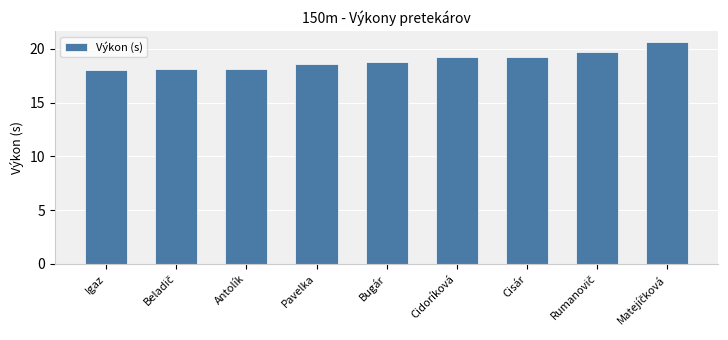

What is the label of the 3rd bar from the left?

Antolík